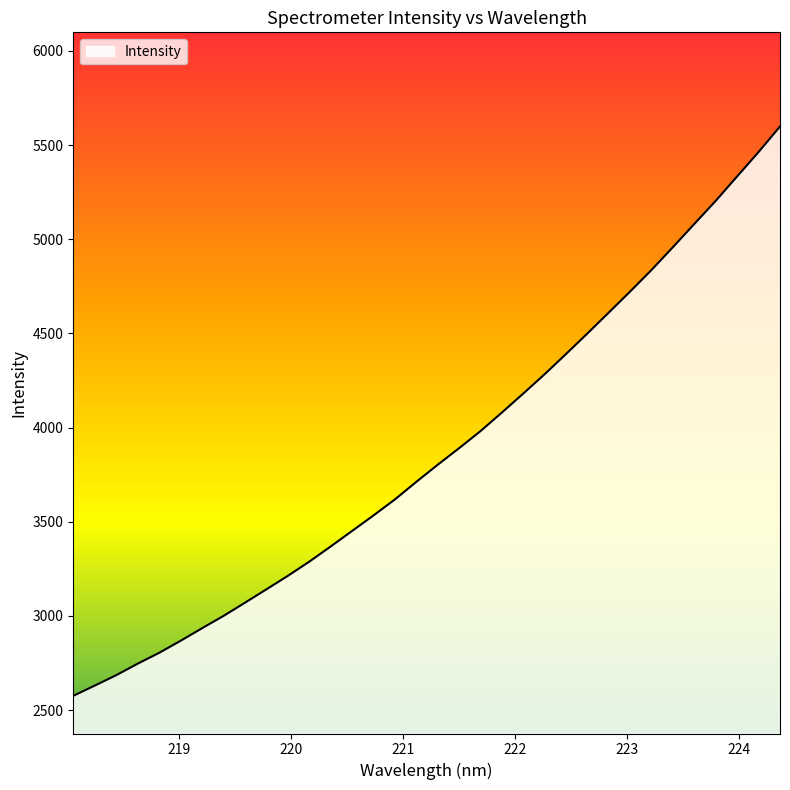

What is the difference between the maximum and minimum values?

3023.1